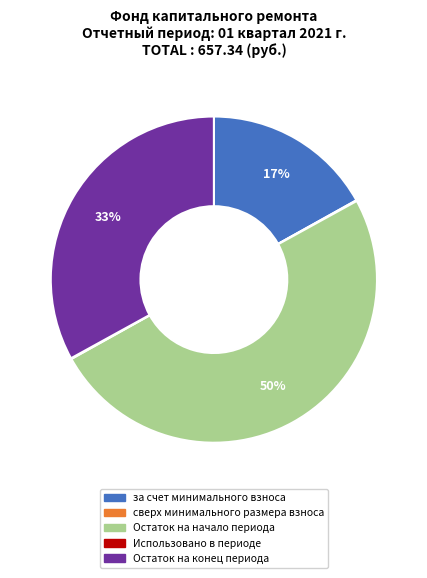

True or false: за счет минимального взноса accounts for 7% of the total.

False